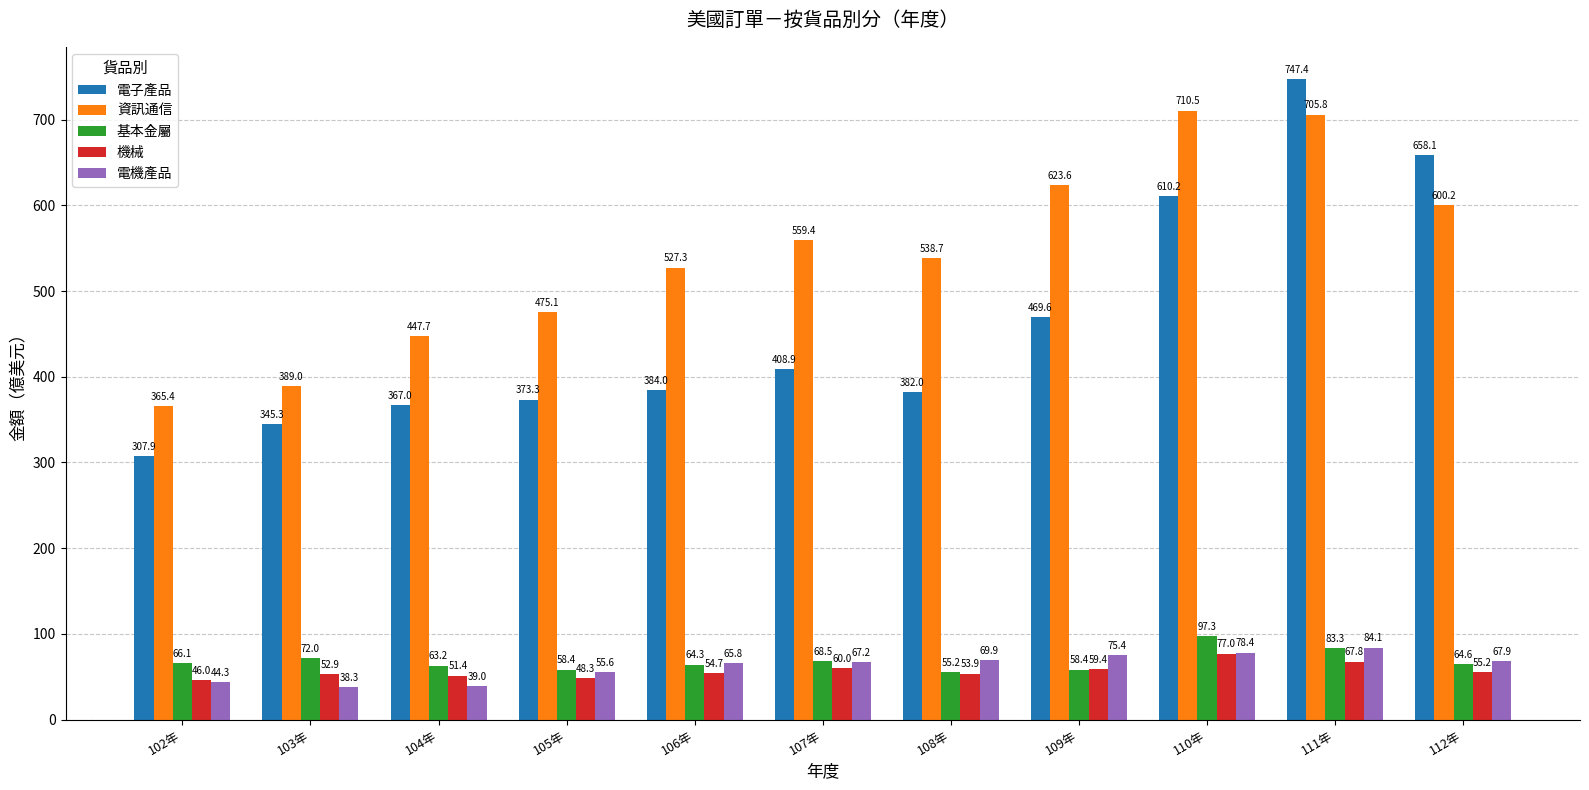

What is the label of the 8th bar from the left?

109年